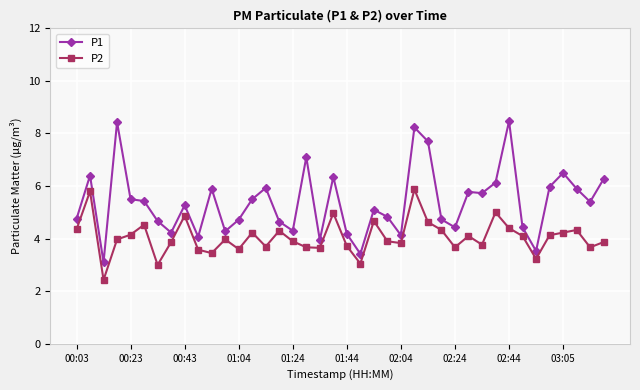

How many data points in P1 are less than 5?

18